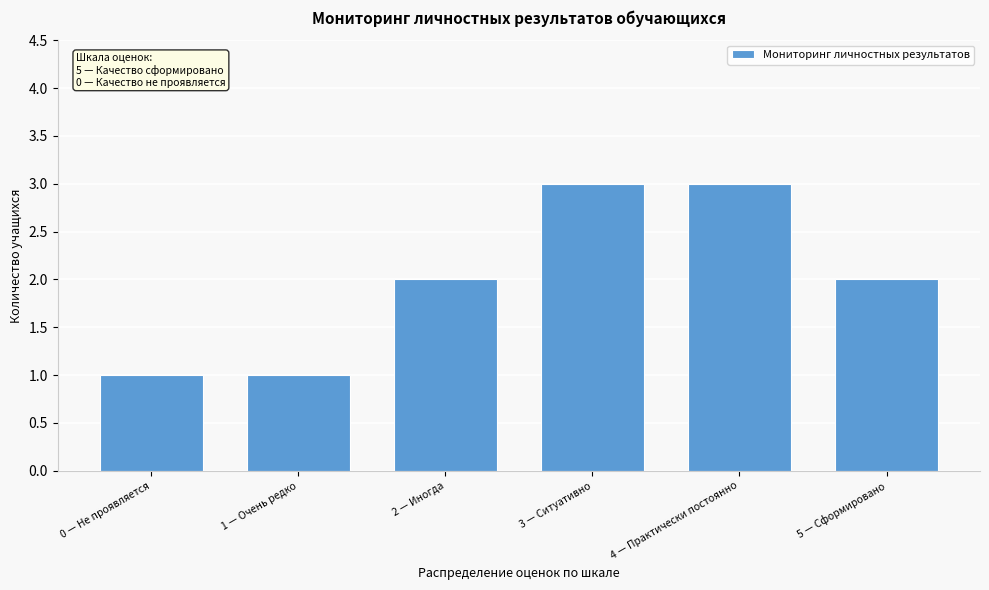

Reading left to right, extract all data points from this chart.

0 — Не проявляется=1	1 — Очень редко=1	2 — Иногда=2	3 — Ситуативно=3	4 — Практически постоянно=3	5 — Сформировано=2